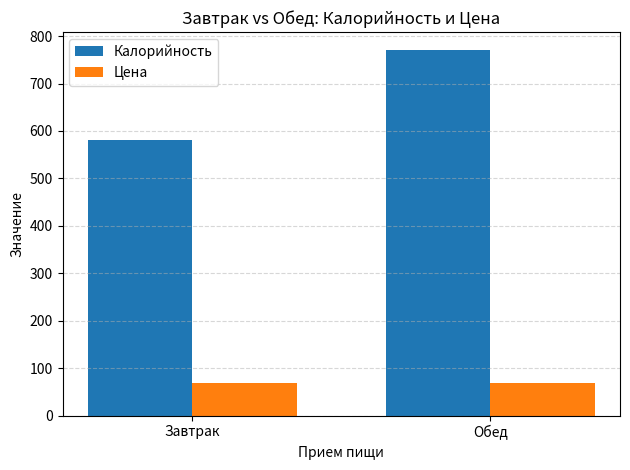

At which label is Калорийность closest to 675?

Завтрак